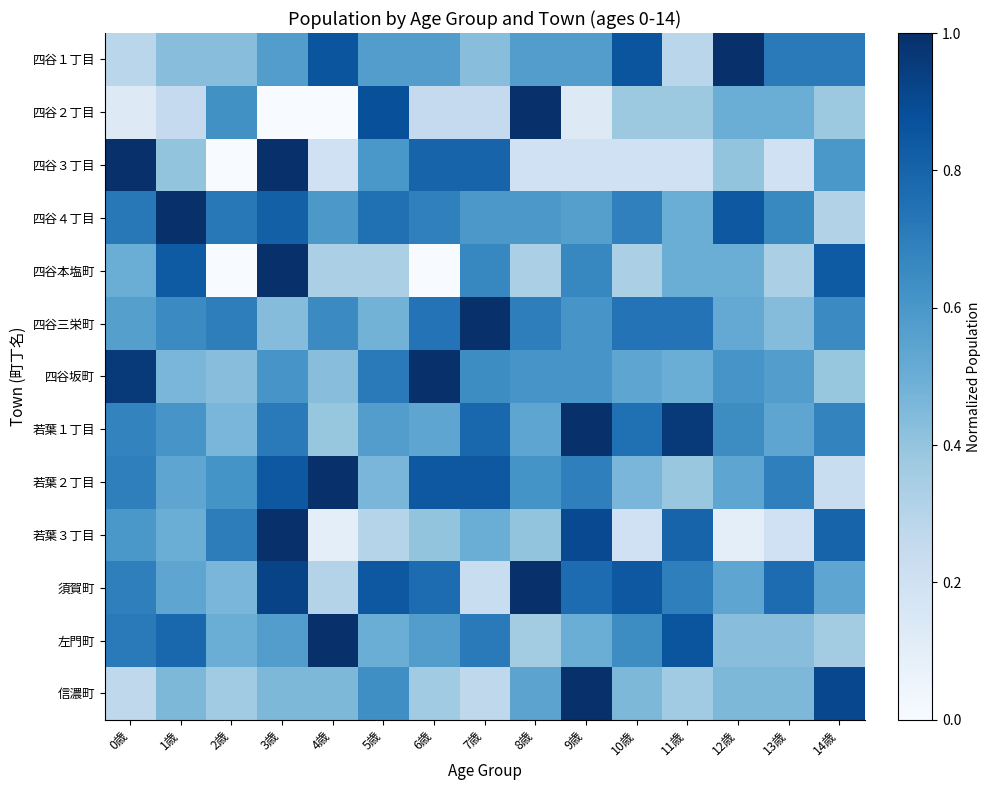

Reading left to right, extract all data points from this chart.

四谷１丁目: 0歳=0.3	1歳=0.4	2歳=0.4	3歳=0.6	4歳=0.9	5歳=0.6	6歳=0.6	7歳=0.4	8歳=0.6	9歳=0.6	10歳=0.9	11歳=0.3	12歳=1.0	13歳=0.7	14歳=0.7
四谷２丁目: 0歳=0.1	1歳=0.2	2歳=0.6	3歳=0.0	4歳=0.0	5歳=0.9	6歳=0.2	7歳=0.2	8歳=1.0	9歳=0.1	10歳=0.4	11歳=0.4	12歳=0.5	13歳=0.5	14歳=0.4
四谷３丁目: 0歳=1.0	1歳=0.4	2歳=0.0	3歳=1.0	4歳=0.2	5歳=0.6	6歳=0.8	7歳=0.8	8歳=0.2	9歳=0.2	10歳=0.2	11歳=0.2	12歳=0.4	13歳=0.2	14歳=0.6
四谷４丁目: 0歳=0.7	1歳=1.0	2歳=0.7	3歳=0.8	4歳=0.6	5歳=0.8	6歳=0.7	7歳=0.6	8歳=0.6	9歳=0.6	10歳=0.7	11歳=0.5	12歳=0.8	13歳=0.7	14歳=0.3
四谷本塩町: 0歳=0.5	1歳=0.8	2歳=0.0	3歳=1.0	4歳=0.3	5歳=0.3	6歳=0.0	7歳=0.7	8歳=0.3	9歳=0.7	10歳=0.3	11歳=0.5	12歳=0.5	13歳=0.3	14歳=0.8
四谷三栄町: 0歳=0.6	1歳=0.7	2歳=0.7	3歳=0.4	4歳=0.7	5歳=0.5	6歳=0.7	7歳=1.0	8歳=0.7	9歳=0.6	10歳=0.7	11歳=0.7	12歳=0.5	13歳=0.4	14歳=0.7
四谷坂町: 0歳=1.0	1歳=0.5	2歳=0.4	3歳=0.6	4歳=0.4	5歳=0.7	6歳=1.0	7歳=0.6	8歳=0.6	9歳=0.6	10歳=0.5	11歳=0.5	12歳=0.6	13歳=0.6	14歳=0.4
若葉１丁目: 0歳=0.7	1歳=0.6	2歳=0.5	3歳=0.7	4歳=0.4	5歳=0.6	6歳=0.5	7歳=0.8	8歳=0.5	9歳=1.0	10歳=0.8	11歳=1.0	12歳=0.6	13歳=0.5	14歳=0.7
若葉２丁目: 0歳=0.7	1歳=0.5	2歳=0.6	3歳=0.8	4歳=1.0	5歳=0.5	6歳=0.8	7歳=0.8	8歳=0.6	9歳=0.7	10歳=0.5	11歳=0.4	12歳=0.5	13歳=0.7	14歳=0.2
若葉３丁目: 0歳=0.6	1歳=0.5	2歳=0.7	3歳=1.0	4歳=0.1	5歳=0.3	6歳=0.4	7歳=0.5	8歳=0.4	9歳=0.9	10歳=0.2	11歳=0.8	12歳=0.1	13歳=0.2	14歳=0.8
須賀町: 0歳=0.7	1歳=0.5	2歳=0.5	3歳=0.9	4歳=0.3	5歳=0.8	6歳=0.8	7歳=0.2	8歳=1.0	9歳=0.8	10歳=0.8	11歳=0.7	12歳=0.5	13歳=0.8	14歳=0.5
左門町: 0歳=0.7	1歳=0.8	2歳=0.5	3歳=0.6	4歳=1.0	5歳=0.5	6歳=0.6	7歳=0.7	8歳=0.4	9歳=0.5	10歳=0.6	11歳=0.9	12歳=0.4	13歳=0.4	14歳=0.4
信濃町: 0歳=0.3	1歳=0.5	2歳=0.4	3歳=0.5	4歳=0.5	5歳=0.6	6歳=0.4	7歳=0.3	8歳=0.5	9歳=1.0	10歳=0.5	11歳=0.4	12歳=0.5	13歳=0.5	14歳=0.9